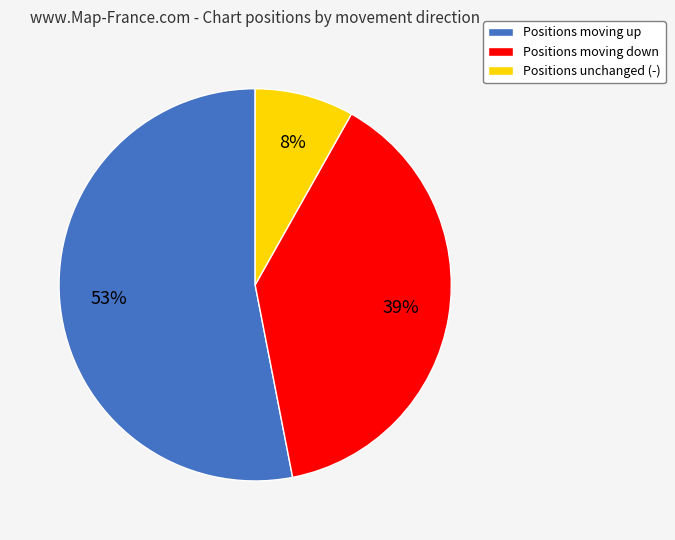

Is there a majority slice in this chart?

Yes